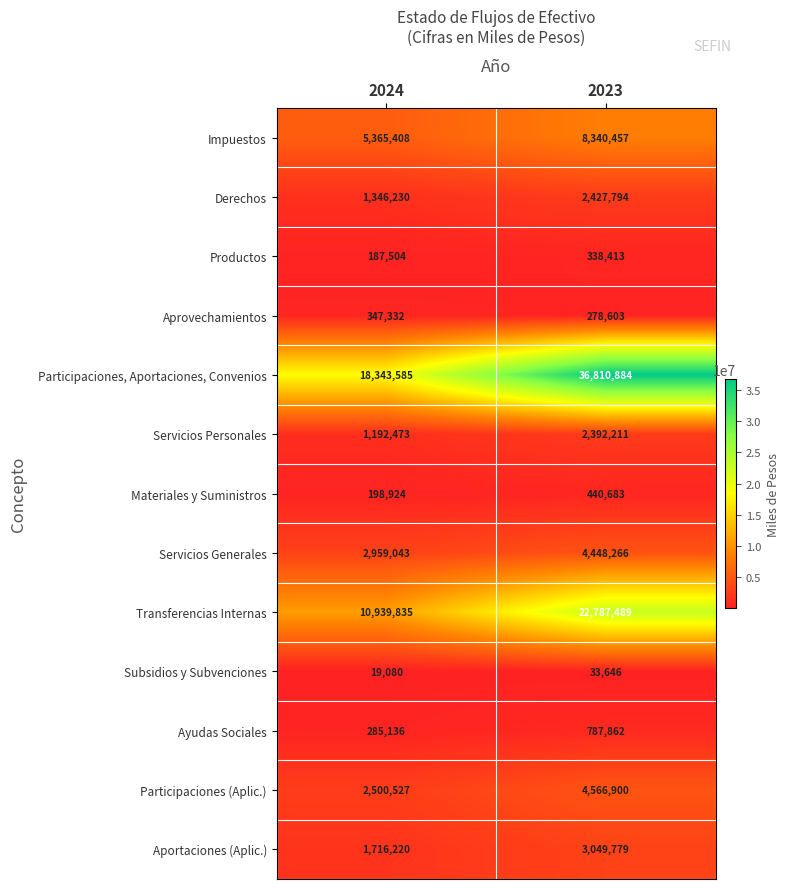

Reading left to right, list all the values displayed in this chart.

Impuestos: 2024=5365408	2023=8340457
Derechos: 2024=1346230	2023=2427794
Productos: 2024=187504	2023=338413
Aprovechamientos: 2024=347332	2023=278603
Participaciones, Aportaciones, Convenios: 2024=18343585	2023=36810884
Servicios Personales: 2024=1192473	2023=2392211
Materiales y Suministros: 2024=198924	2023=440683
Servicios Generales: 2024=2959043	2023=4448266
Transferencias Internas: 2024=10939835	2023=22787489
Subsidios y Subvenciones: 2024=19080	2023=33646
Ayudas Sociales: 2024=285136	2023=787862
Participaciones (Aplic.): 2024=2500527	2023=4566900
Aportaciones (Aplic.): 2024=1716220	2023=3049779